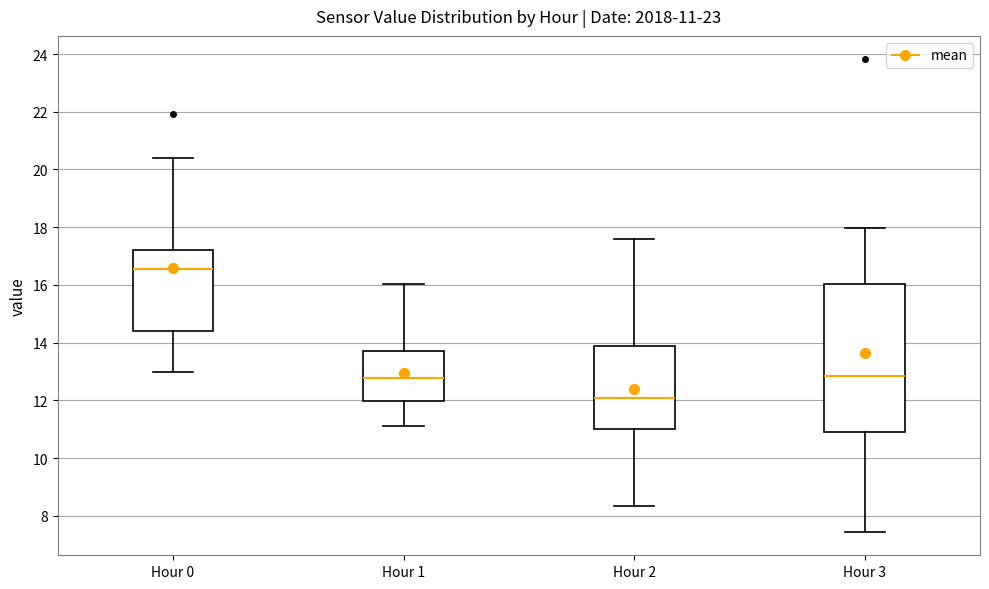

Which box has the lowest median line?

Hour 2